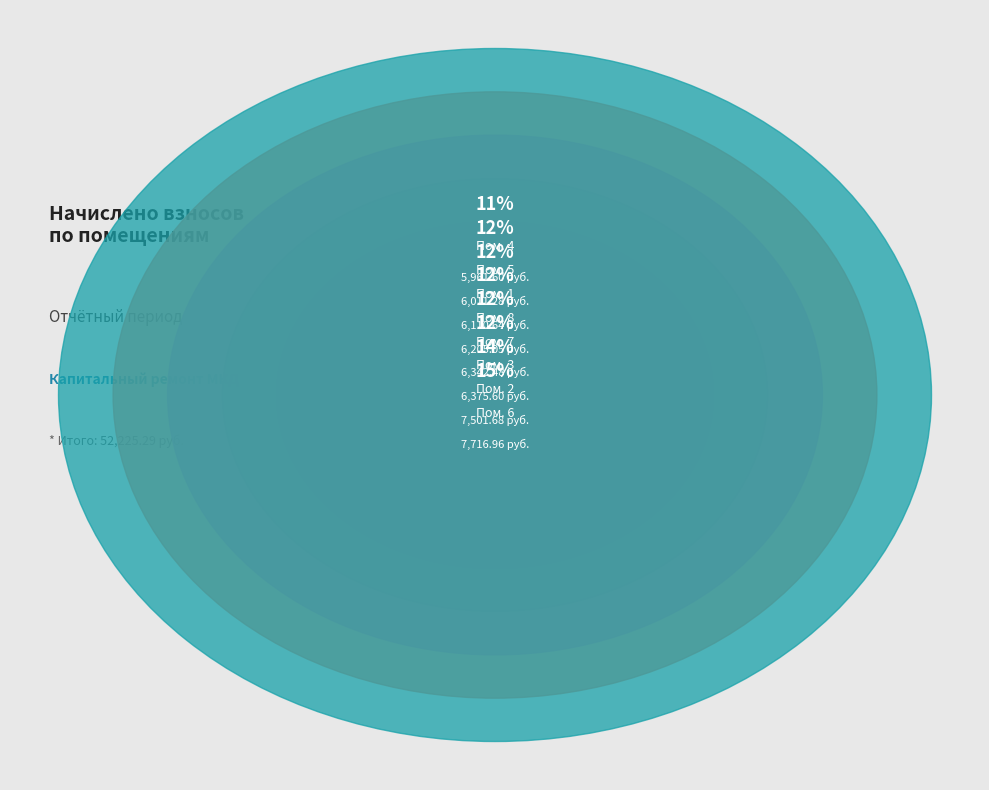

How much of the chart is everything except 2?

85.6%